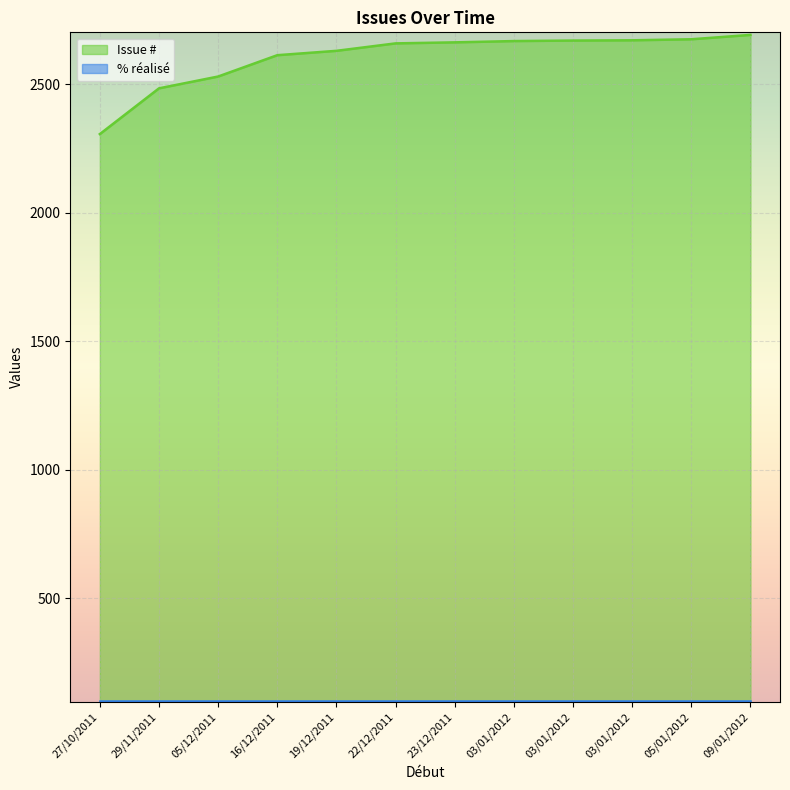

True or false: the data shows 2306 at 27/10/2011.

True